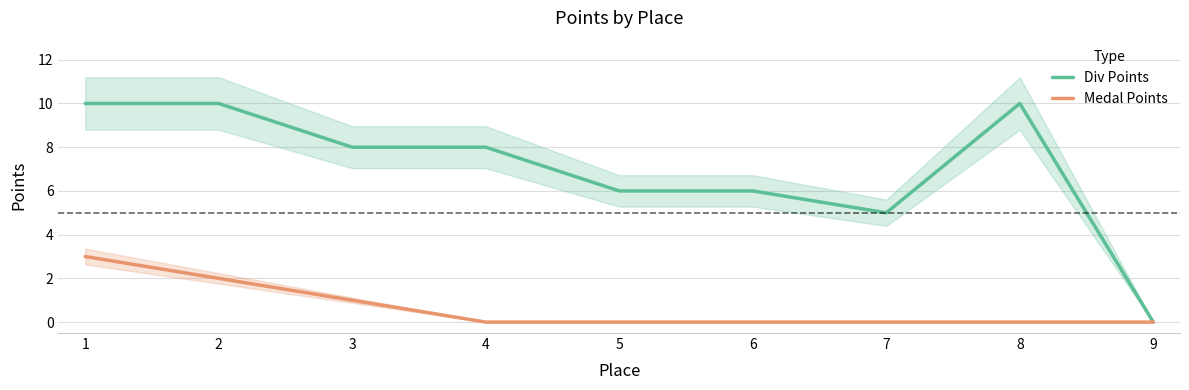

How many positive values does the Div Points series have?

8